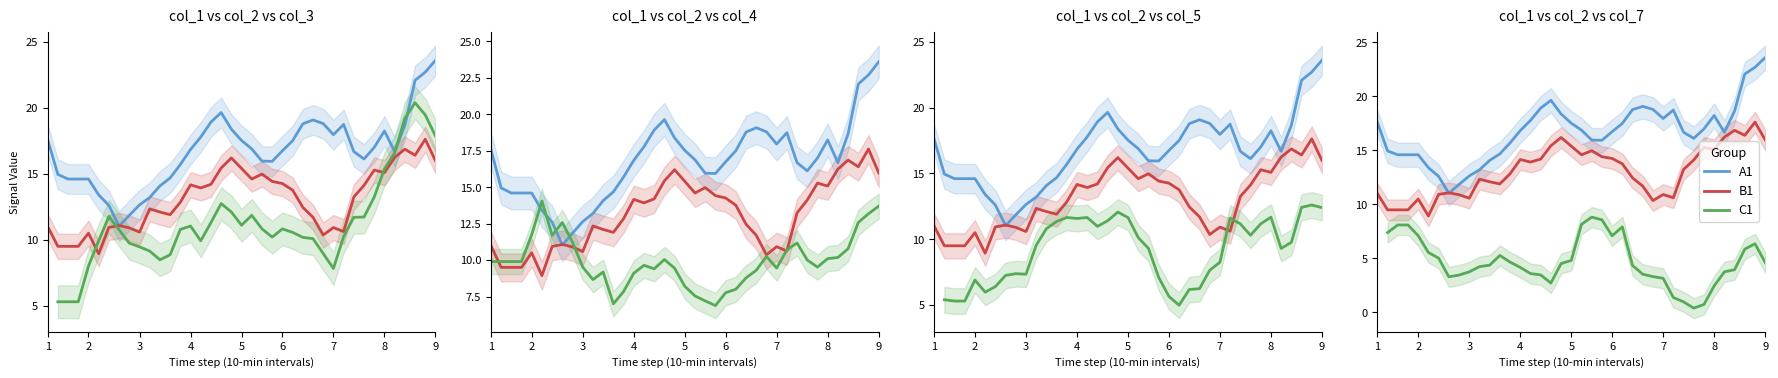

What is the difference between the highest and lowest values at 37?

16.3